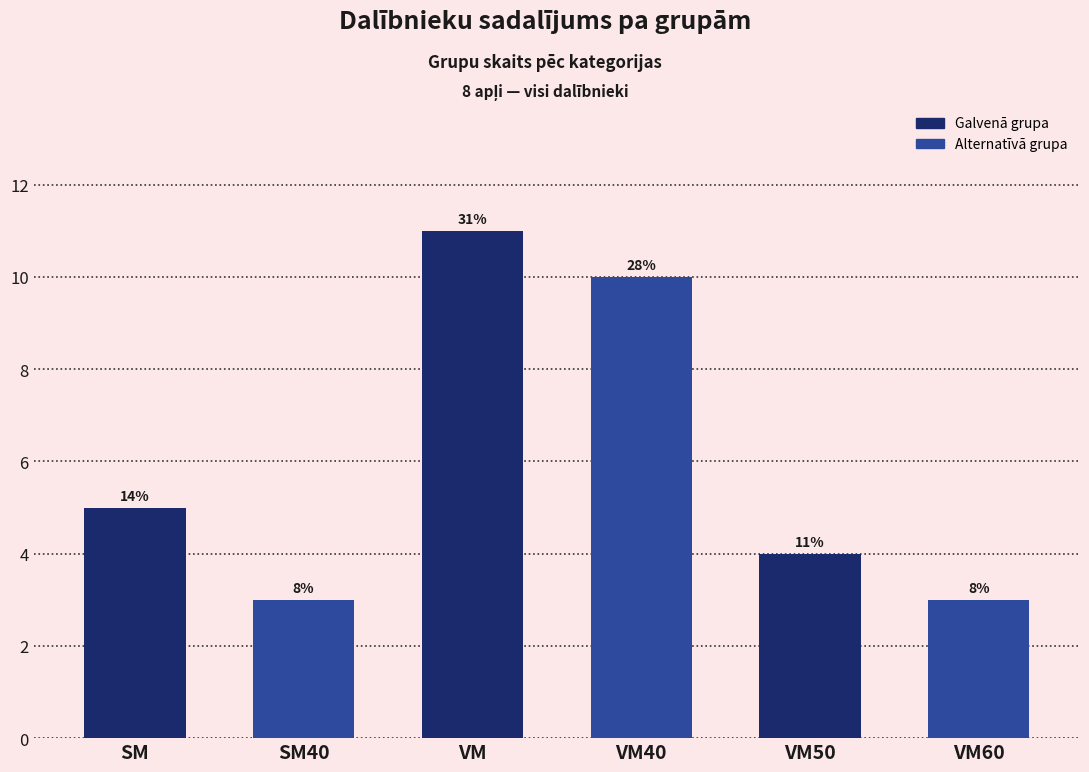

Are the bars horizontal?

No